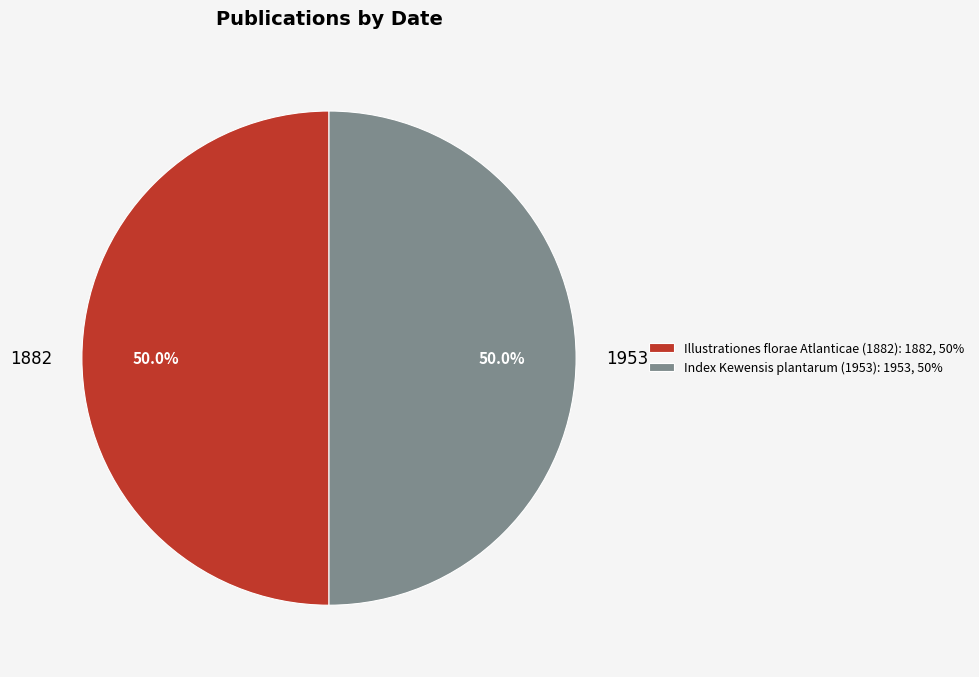

How many segments does this pie chart have?

2